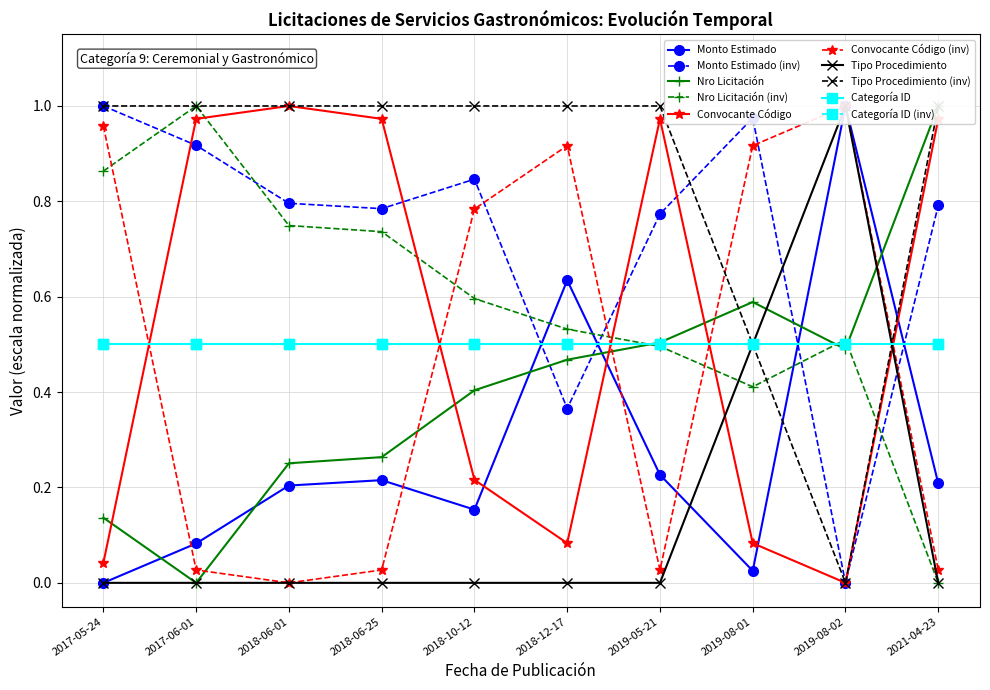

Which has a higher value, 2018-12-17 or 2018-06-01?

2018-12-17